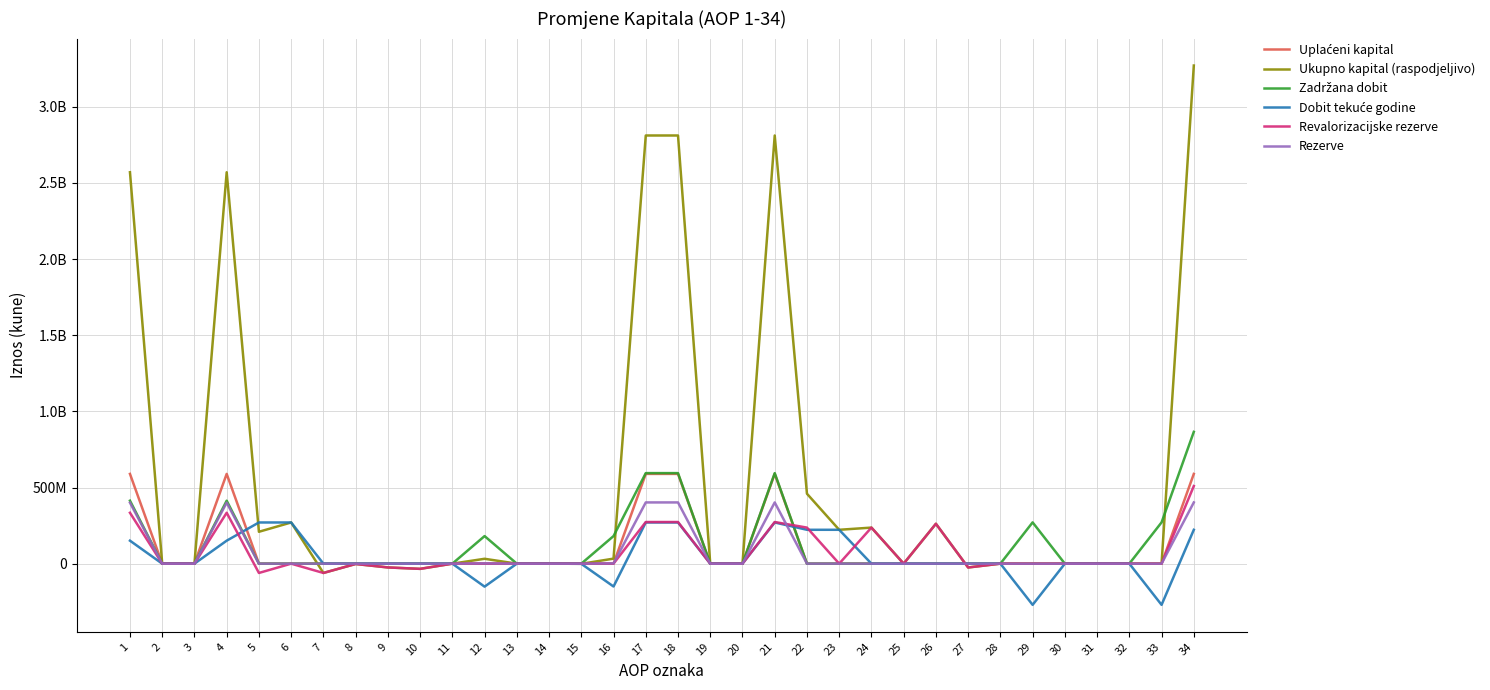

Reading left to right, list all the values displayed in this chart.

Uplaćeni kapital: 589325800	0	0	589325800	0	0	0	0	0	0	0	0	0	0	0	0	589325800	589325800	0	0	589325800	0	0	0	0	0	0	0	0	0	0	0	0	589325800
Ukupno kapital (raspodjeljivo): 2569881325	0	0	2569881325	209352924	270417757	-61064833	-2134543	-24818074	-34110939	-1277	31989984	0	0	-980000	32969984	2811224233	2811224233	0	0	2811224233	459172619	222393487	236779132	0	261863611	-25092229	7750	107826	0	0	0	107826	3270504678
Zadržana dobit: 413454289	0	0	413454289	0	0	0	0	0	0	0	181076373	0	0	0	181076373	594530662	594530662	0	0	594530662	0	0	0	0	0	0	0	271016796	0	0	0	271016796	865547458
Dobit tekuće godine: 150942944	0	0	150942944	270417757	270417757	0	0	0	0	0	-150942944	0	0	-980000	-149962944	270417757	270417757	0	0	270417757	222393487	222393487	0	0	0	0	0	-270417757	0	0	0	-270417757	222393487
Revalorizacijske rezerve: 334225530	0	0	334225530	-61064833	0	-61064833	-2134543	-24818074	-34110939	-1277	268217	0	0	0	268217	273428914	273428914	0	0	273428914	236779132	0	236779132	0	261863611	-25092229	7750	-491213	0	0	0	-491213	509716833
Rezerve: 400450237	0	0	400450237	0	0	0	0	0	0	0	1588338	0	0	0	1588338	402038575	402038575	0	0	402038575	0	0	0	0	0	0	0	0	0	0	0	0	402038575